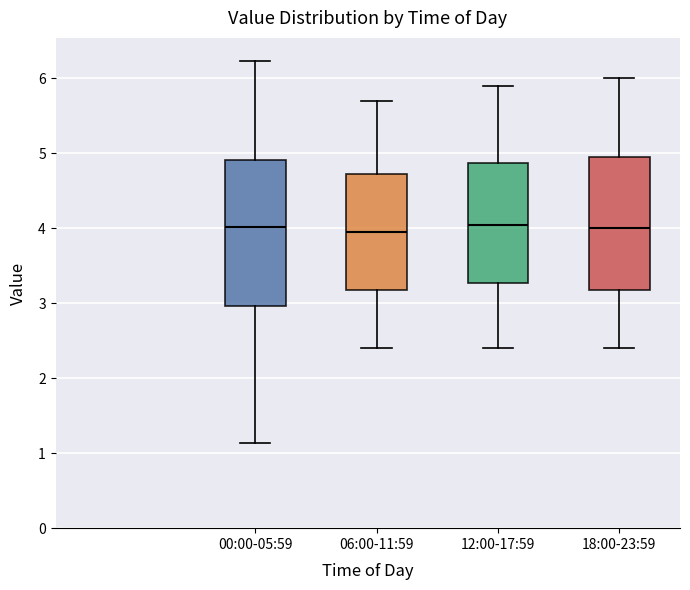

Where is the lower edge of the box for 18:00-23:59 on the y-axis? The values are not printed on the chart, so give them approximately, as read against the axis.

3.2